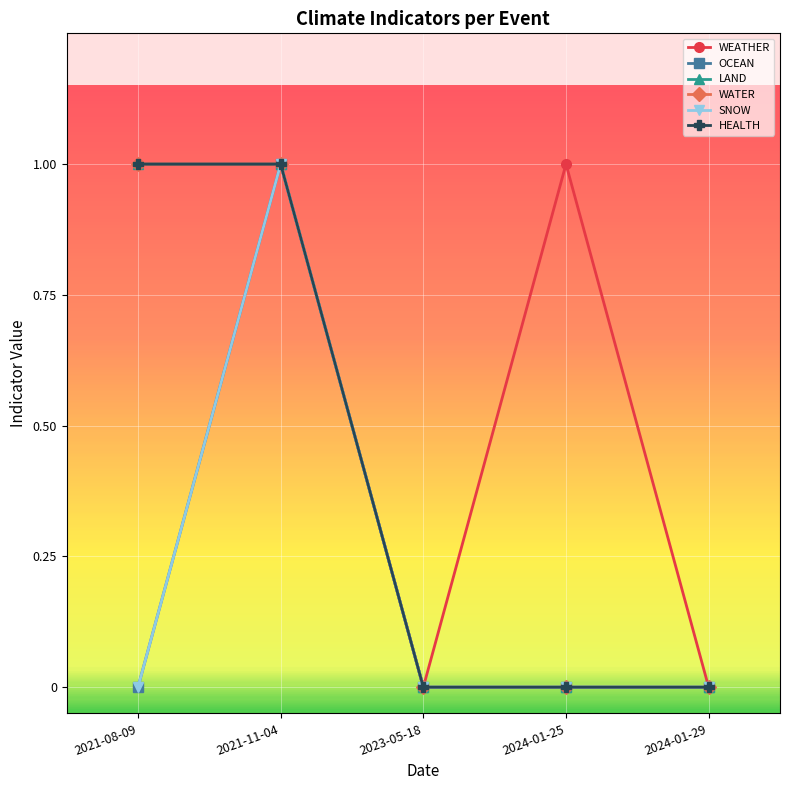

At which category does the chart reach its minimum across all series?

2023-05-18